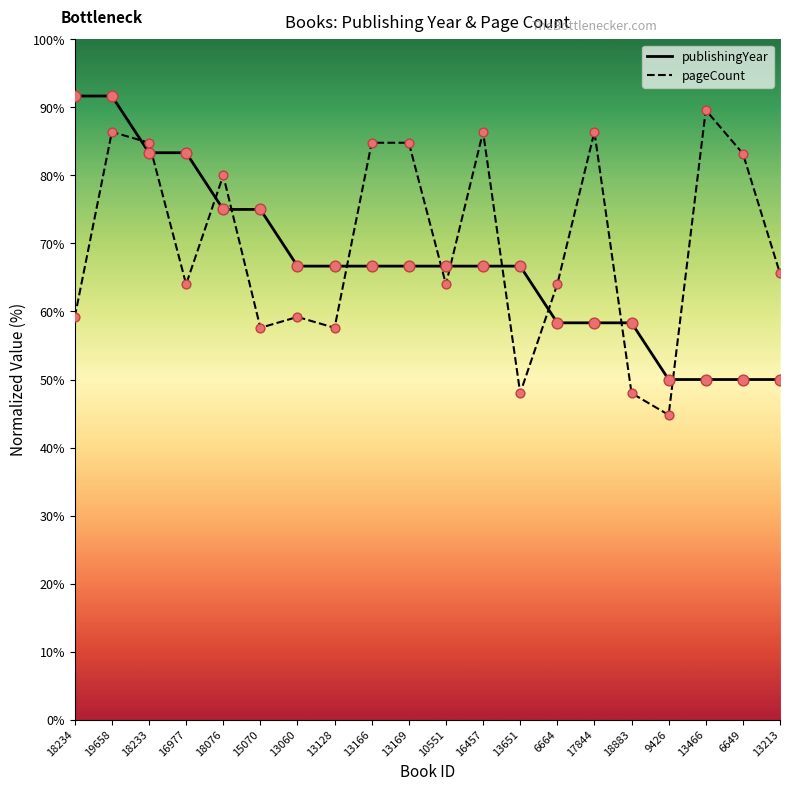

What are all the series names shown in the legend?

publishingYear, pageCount